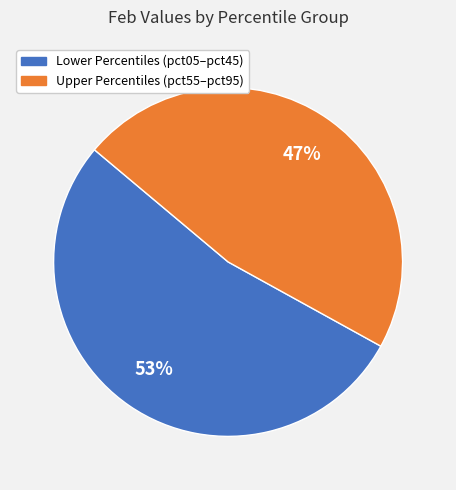

To the nearest percent, what is the difference between the largest and smallest slice percentages?

6%